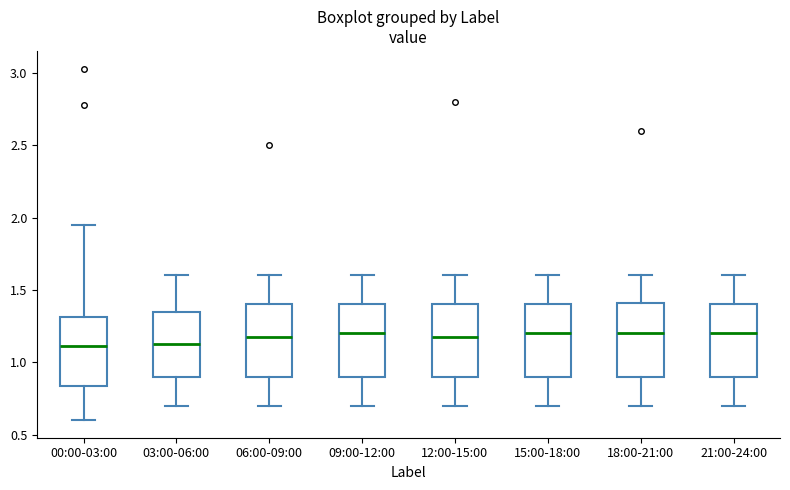

Where is the upper edge of the box for 21:00-24:00 on the y-axis? The values are not printed on the chart, so give them approximately, as read against the axis.

1.40